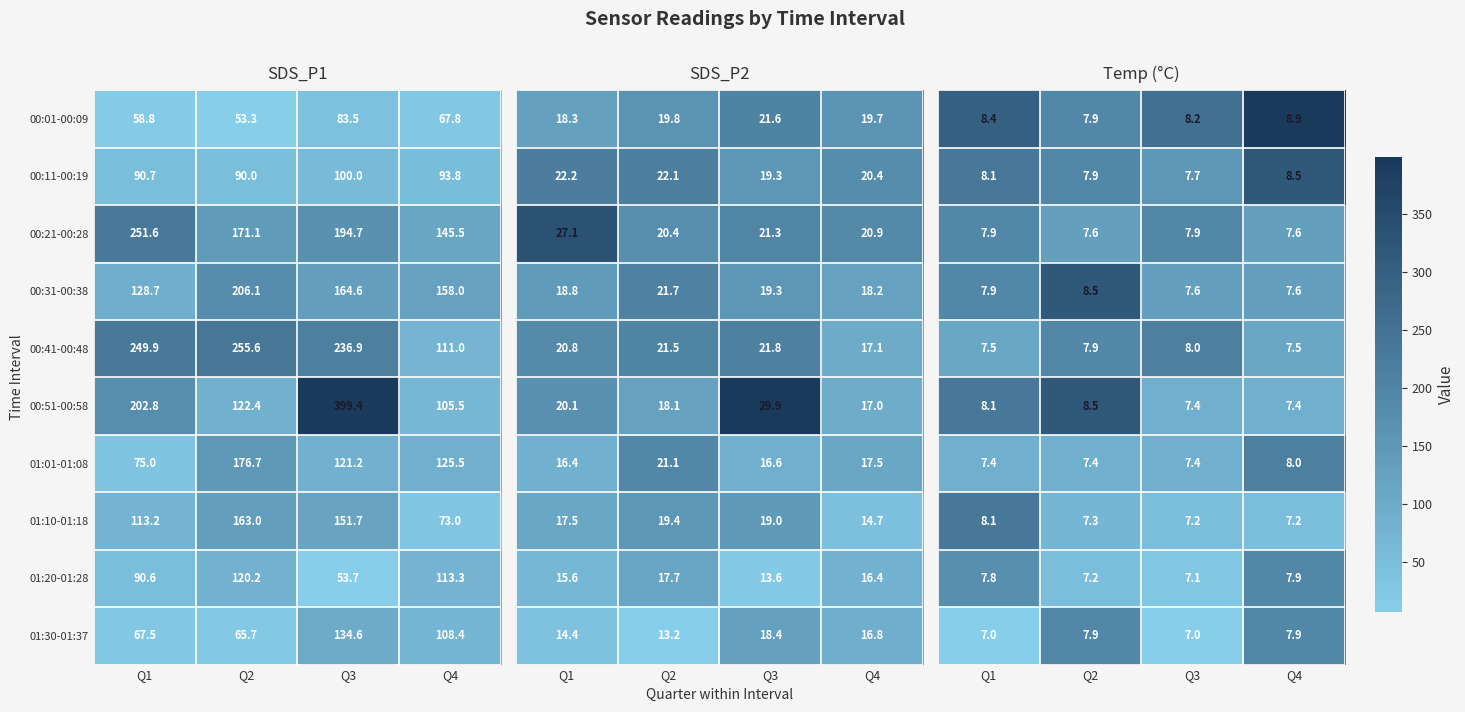

At which label does 00:11-00:19 reach its minimum?

Q2